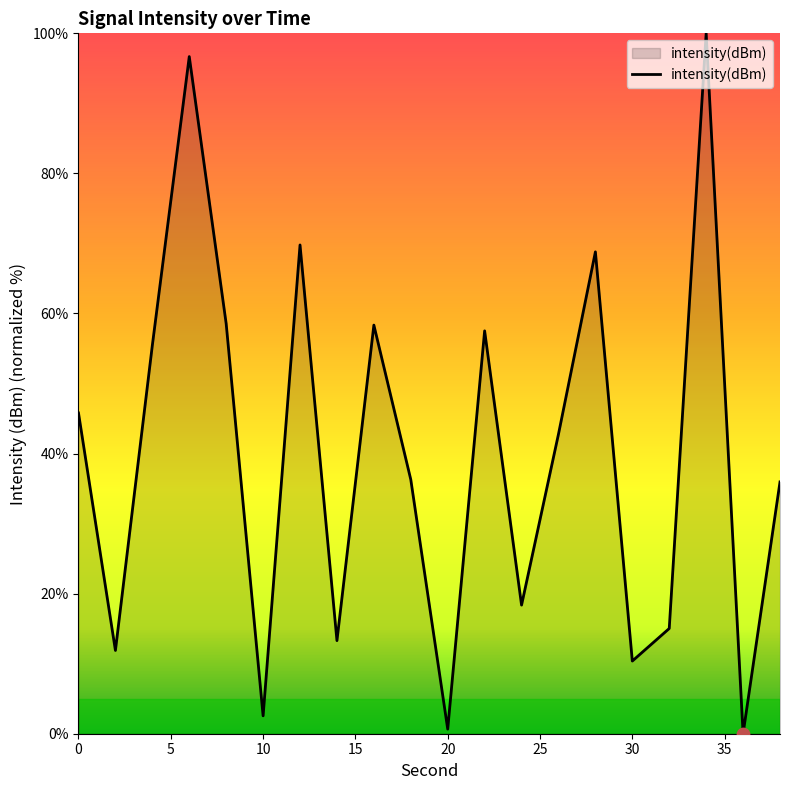

What is the maximum value shown in the chart?

100.0